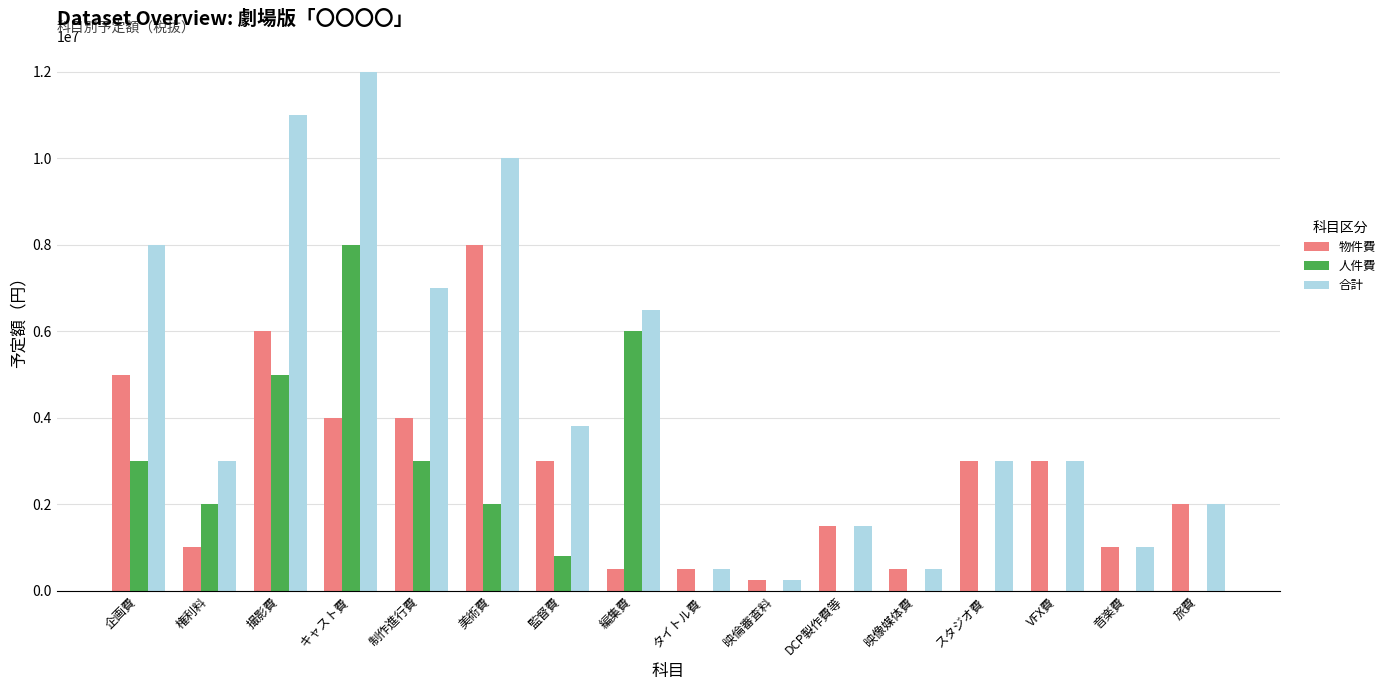

Which series has the largest total across all categories?

合計